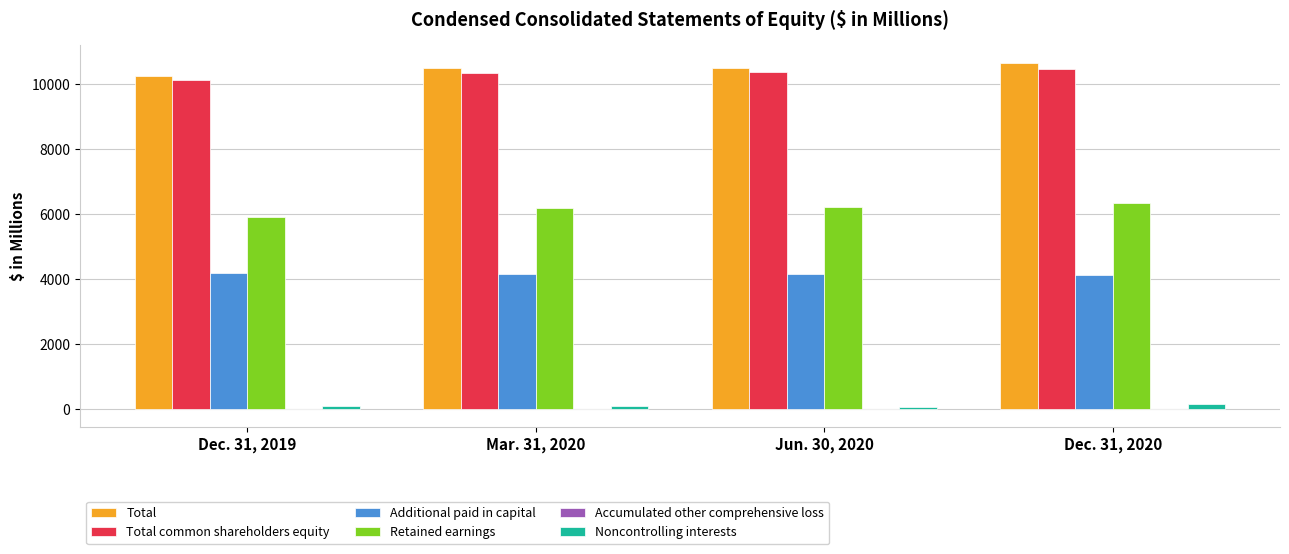

What is the approximate value of Noncontrolling interests at Jun. 30, 2020?

78.6